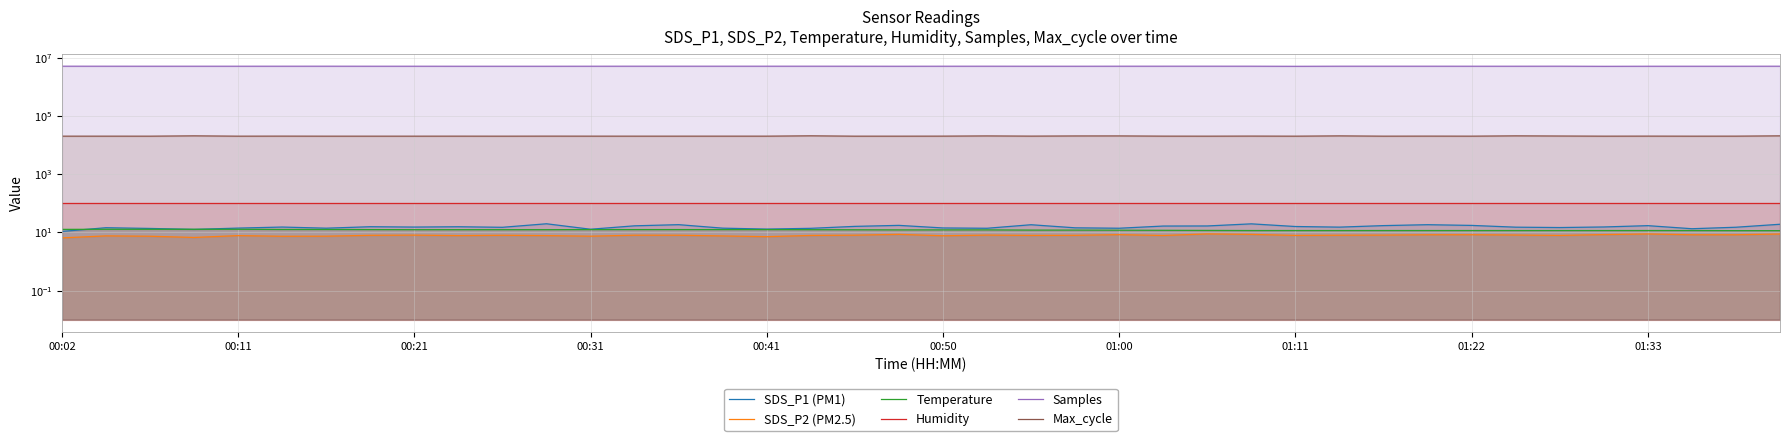

What is the value of the Samples point at the 38th from the left?

5050925.0